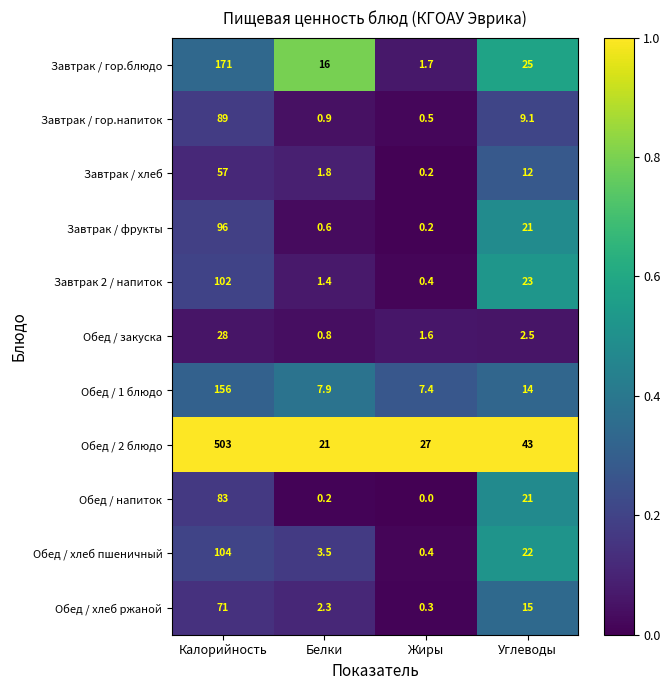

How many series are shown in this chart?

11